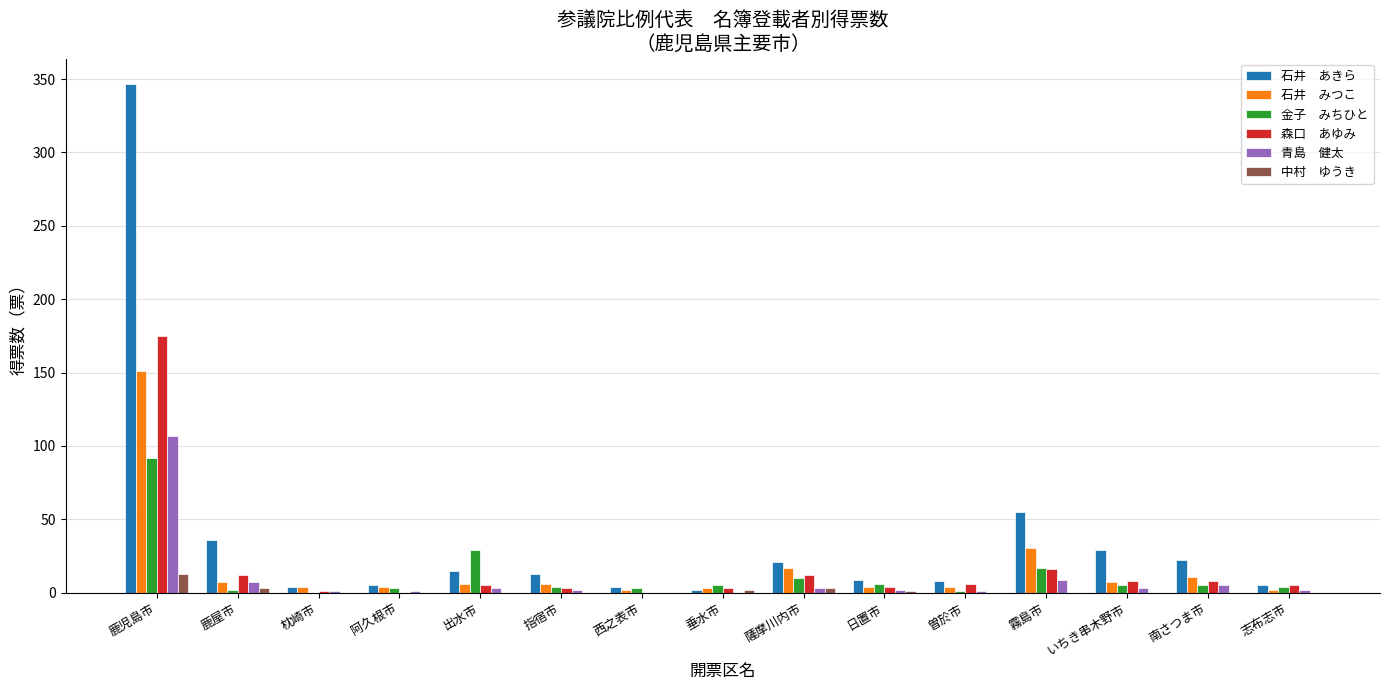

At which category is the sum across all series the highest?

鹿児島市